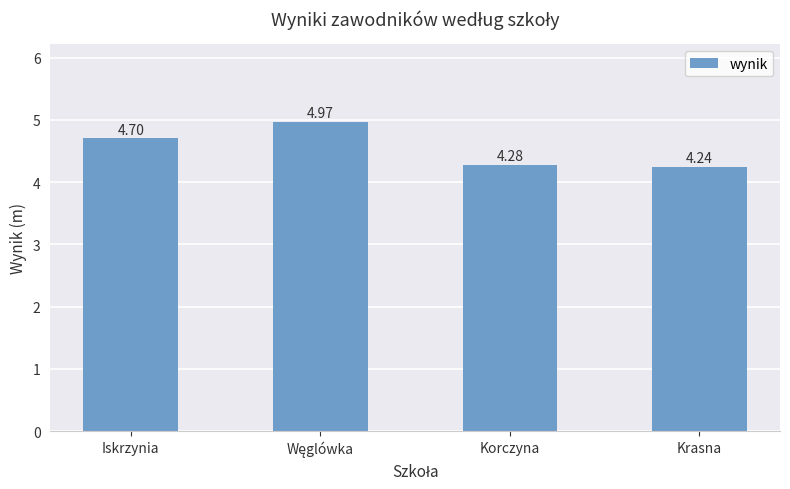

Does the chart contain stacked bars?

No